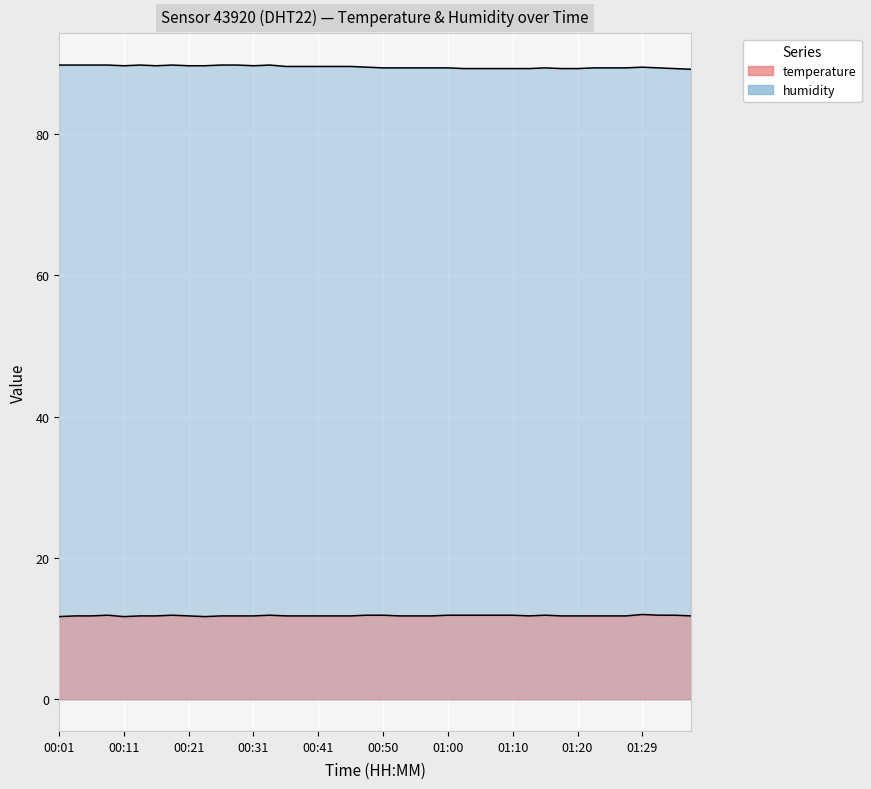

Where is the first local minimum for humidity?

00:11